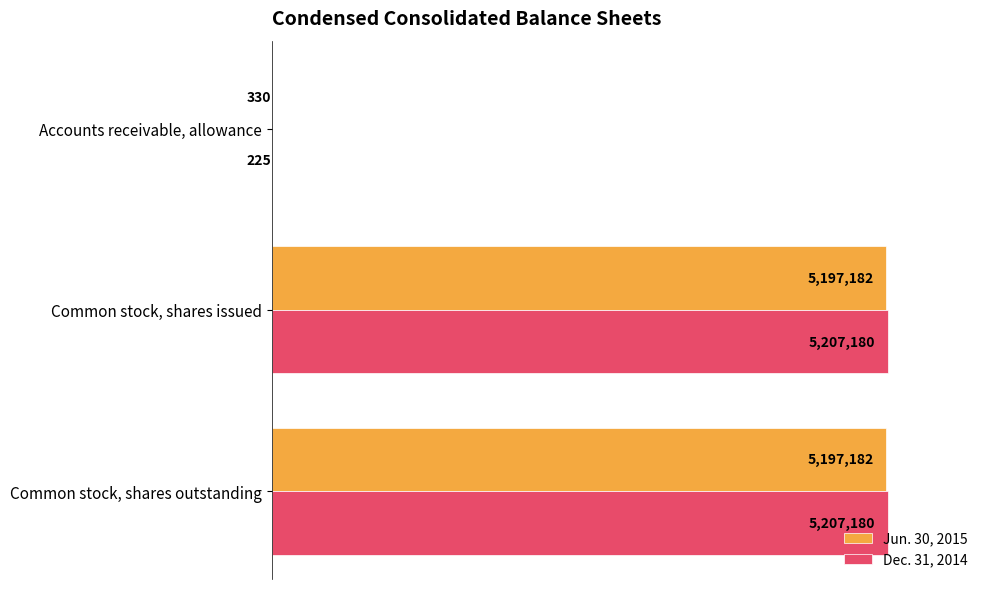

Which series has the largest total across all categories?

Dec. 31, 2014